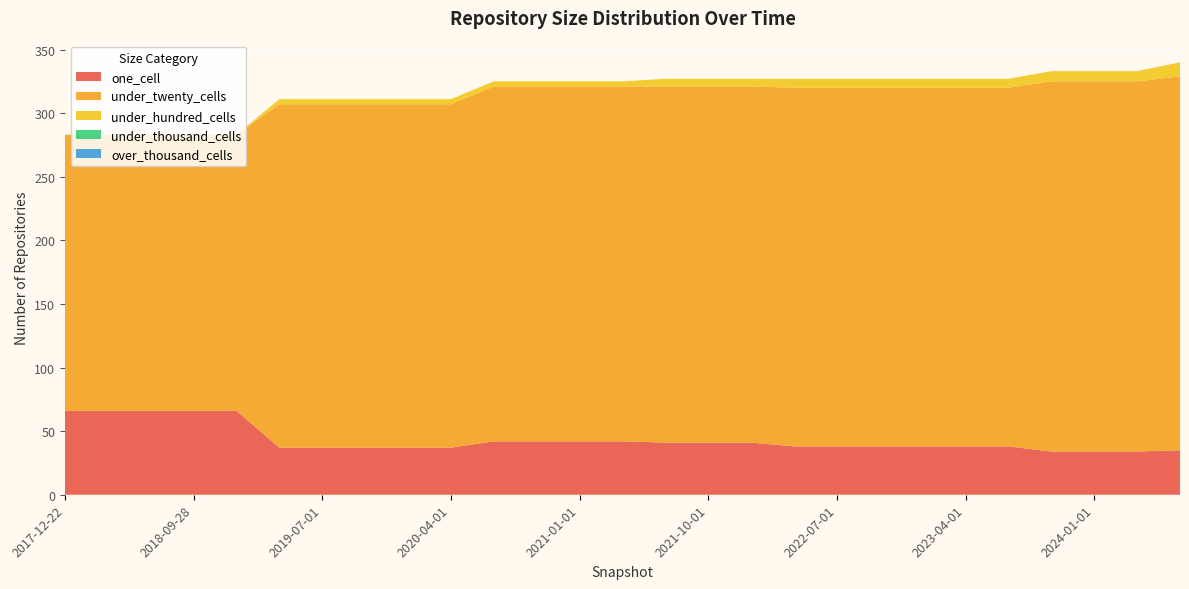

Reading right to left, transcribe all the data shown in this chart.

one_cell: 35	34	34	34	38	38	38	38	38	38	41	41	41	42	42	42	42	37	37	37	37	37	66	66	66	66	66
under_twenty_cells: 294	291	291	291	282	282	282	282	282	282	280	280	280	279	279	279	279	270	270	270	270	270	217	217	217	217	217
under_hundred_cells: 11	8	8	8	7	7	7	7	7	7	6	6	6	4	4	4	4	4	4	4	4	4	0	0	0	0	0
under_thousand_cells: 0	0	0	0	0	0	0	0	0	0	0	0	0	0	0	0	0	0	0	0	0	0	0	0	0	0	0
over_thousand_cells: 0	0	0	0	0	0	0	0	0	0	0	0	0	0	0	0	0	0	0	0	0	0	0	0	0	0	0